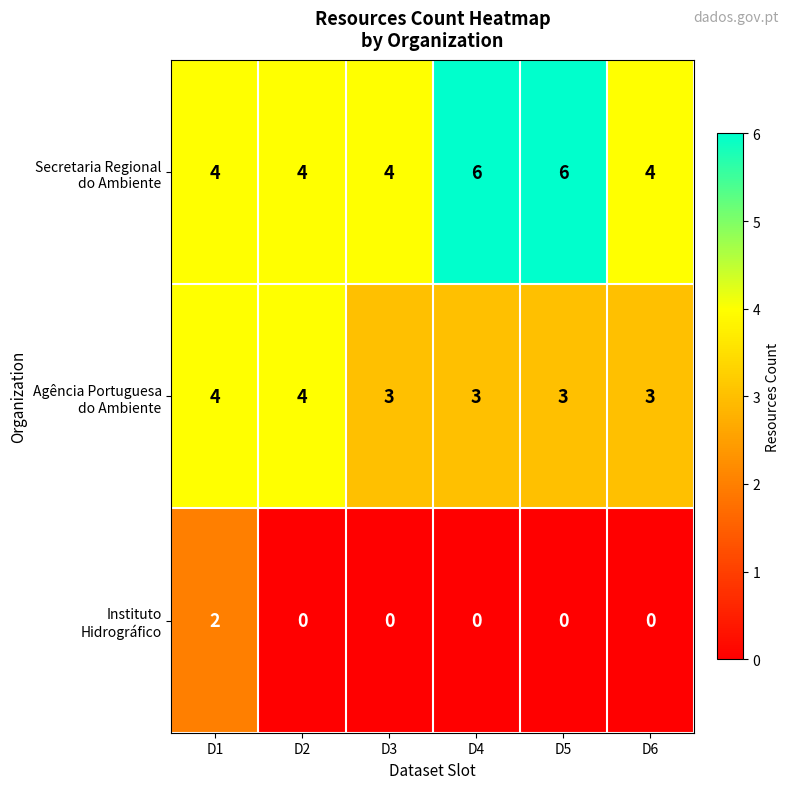

What is the spread (max minus min) of values at D3?

4